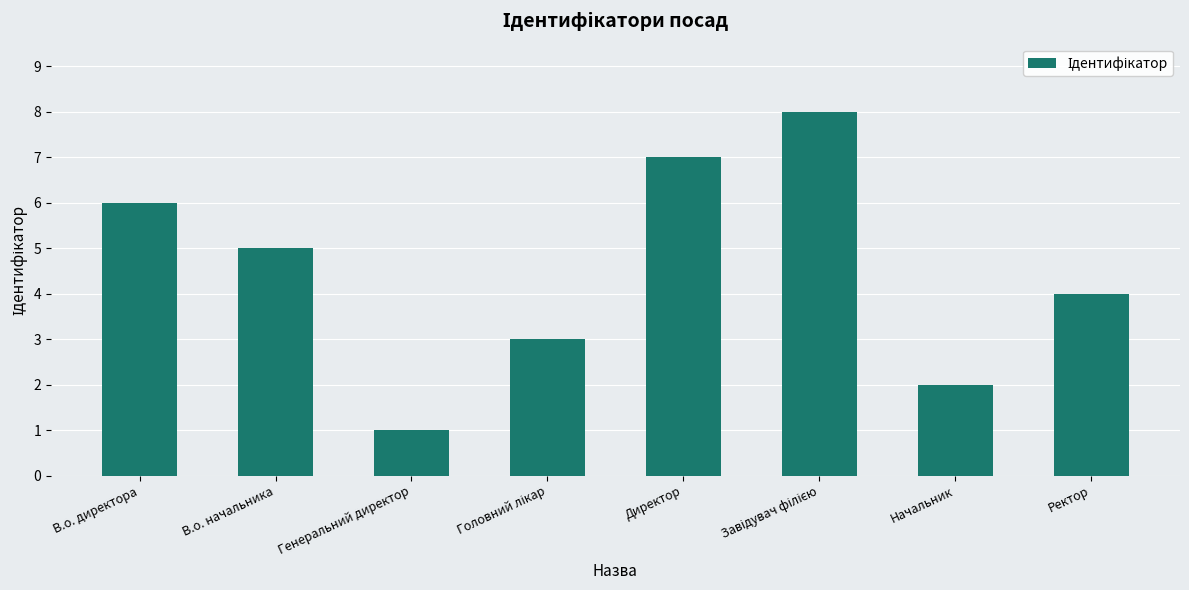

At which label does the data first exceed 5?

В.о. директора